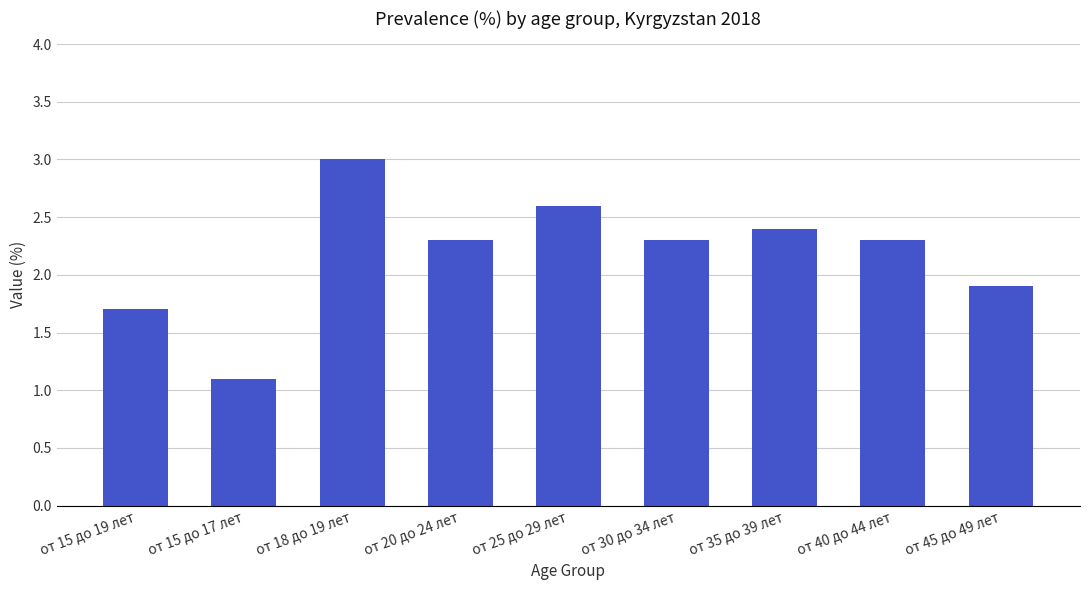

What is the label of the 7th bar from the left?

от 35 до 39 лет